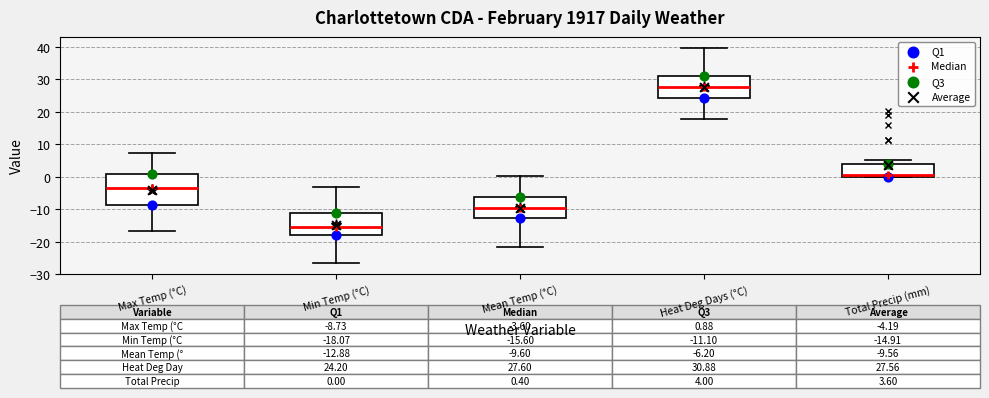

Comparing the boxes themselves (not the whiskers), which one is the tallest?

Max Temp (°C)